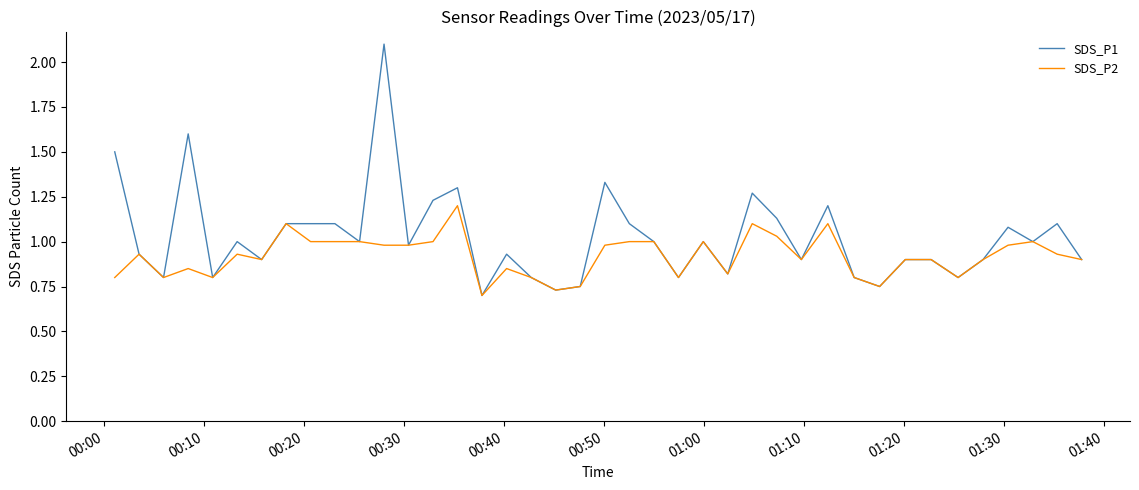

What is the maximum value for SDS_P1?

2.1